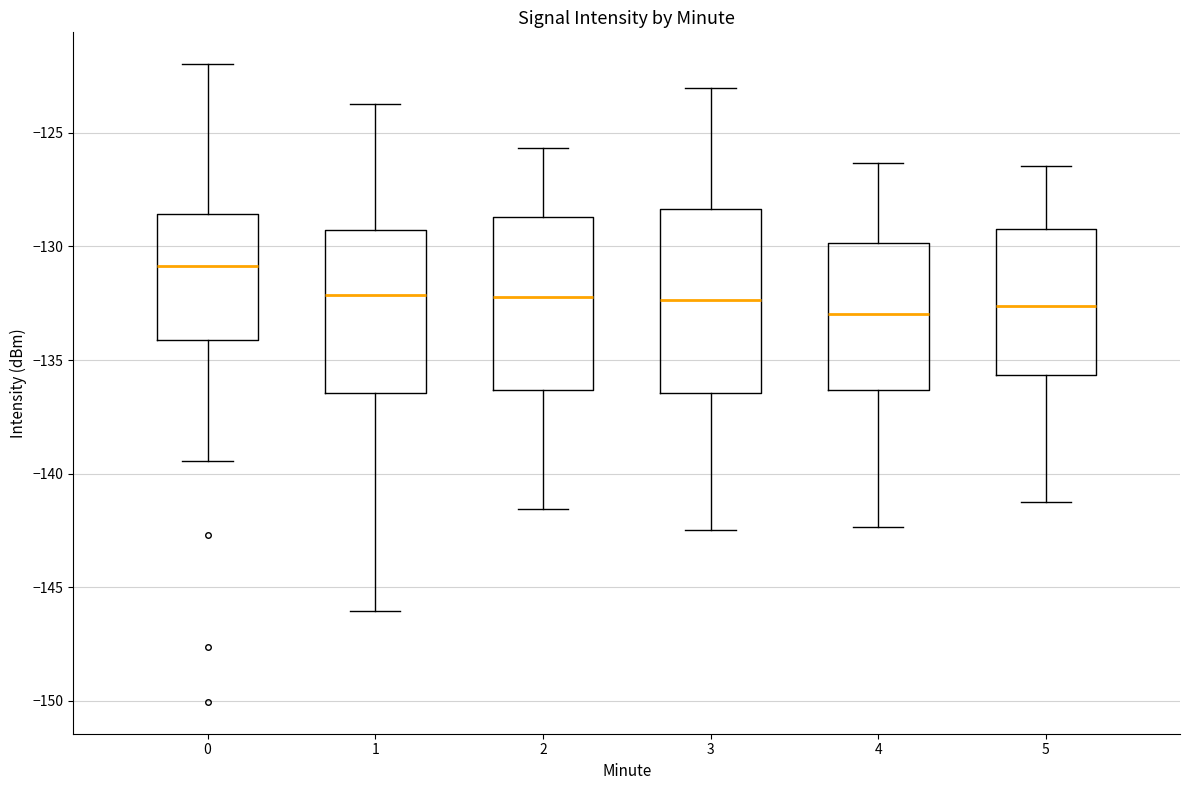

Reading left to right, transcribe this box plot: for each box, give where its median line is, the range the box spans, and where its two whiskers end, as read against the y-axis. The values are not printed on the chart, so give them approximately, as read against the axis.

0: median -131.0, box -134.0 to -128.5, whiskers -139.5 to -122.0
1: median -132.0, box -136.5 to -129.5, whiskers -146.0 to -123.5
2: median -132.0, box -136.5 to -128.5, whiskers -141.5 to -125.5
3: median -132.5, box -136.5 to -128.5, whiskers -142.5 to -123.0
4: median -133.0, box -136.5 to -130.0, whiskers -142.5 to -126.5
5: median -132.5, box -135.5 to -129.0, whiskers -141.0 to -126.5